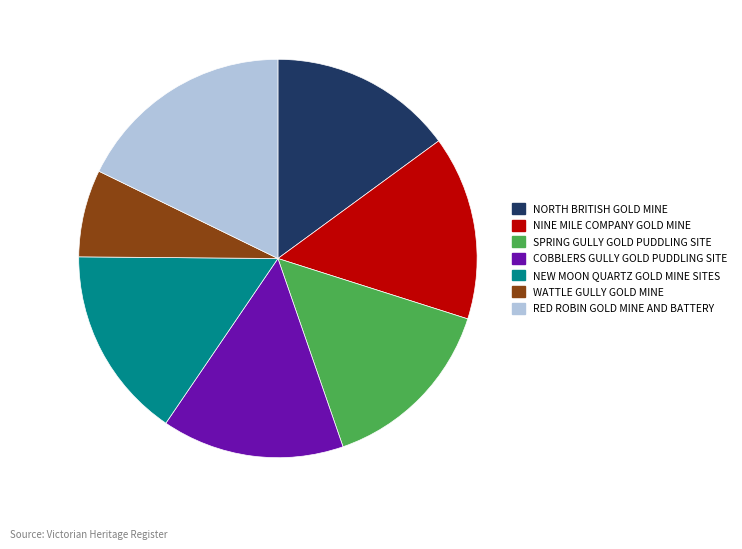

The SPRING GULLY GOLD PUDDLING SITE slice represents 15% of the pie. True or false?

True